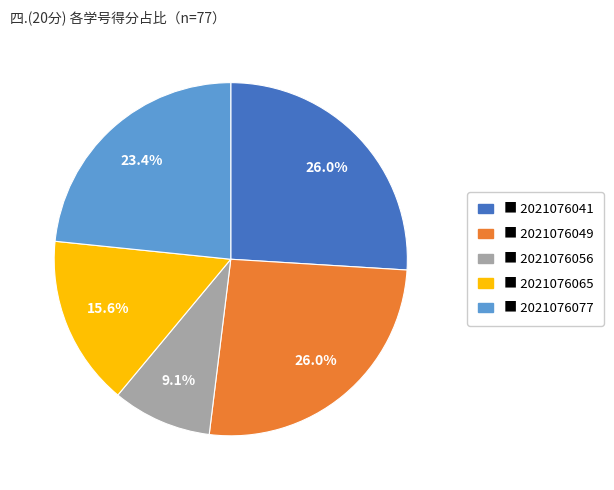

How many slices are in this pie chart?

5